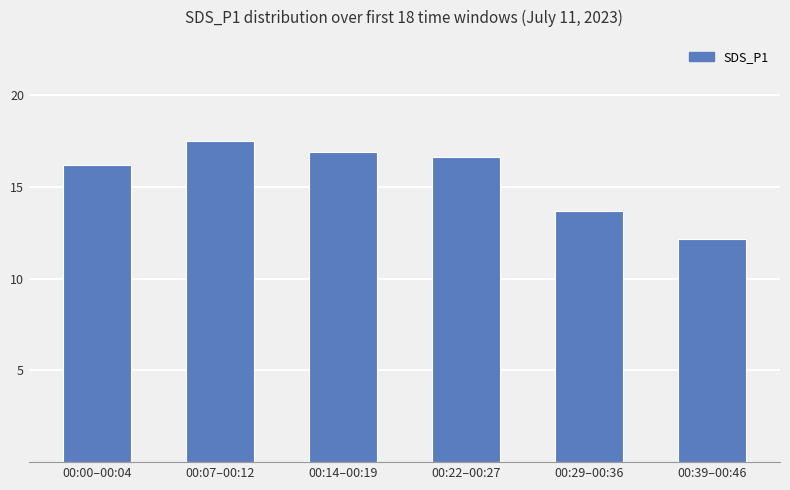

What is the average value?

15.5